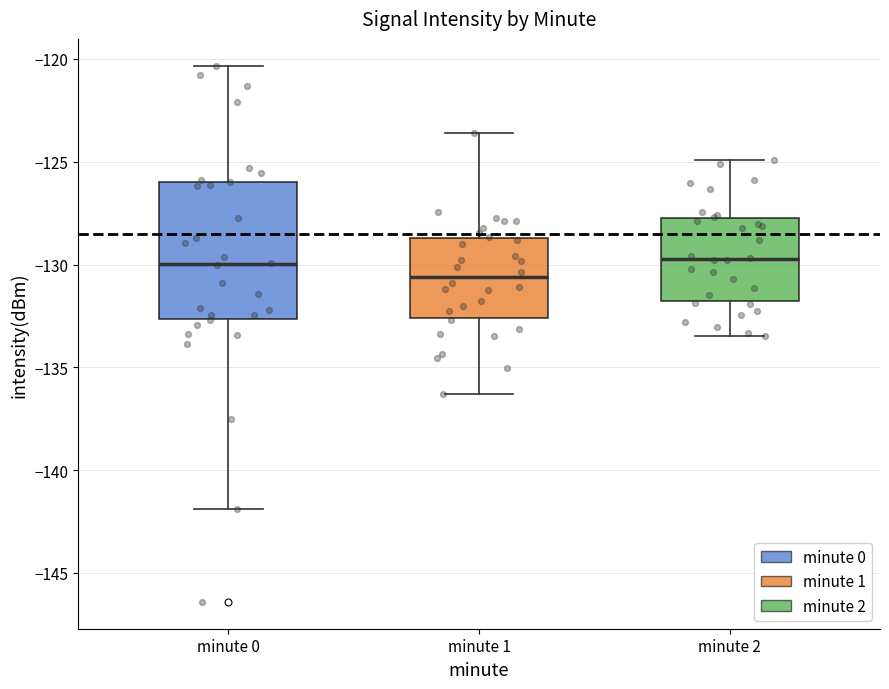

Reading left to right, transcribe this box plot: for each box, give where its median line is, the range the box spans, and where its two whiskers end, as read against the y-axis. The values are not printed on the chart, so give them approximately, as read against the axis.

minute 0: median -130.0, box -132.5 to -126.0, whiskers -142.0 to -120.5
minute 1: median -130.5, box -132.5 to -128.5, whiskers -136.5 to -123.5
minute 2: median -129.5, box -132.0 to -127.5, whiskers -133.5 to -125.0